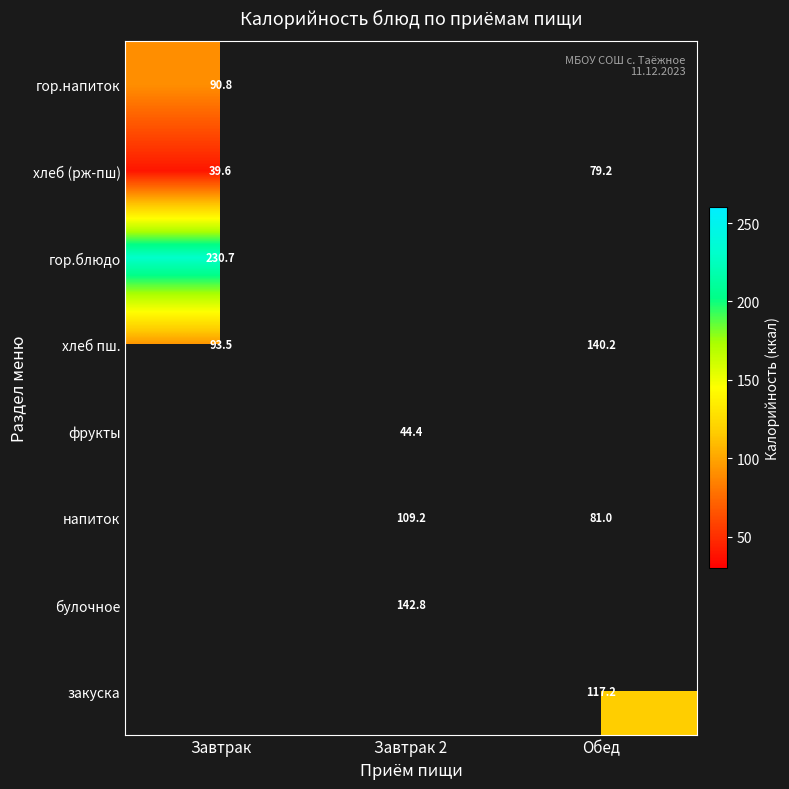

Rank the series at Завтрак from lowest to highest value.

хлеб (рж-пш), гор.напиток, хлеб пш., гор.блюдо, фрукты, напиток, булочное, закуска